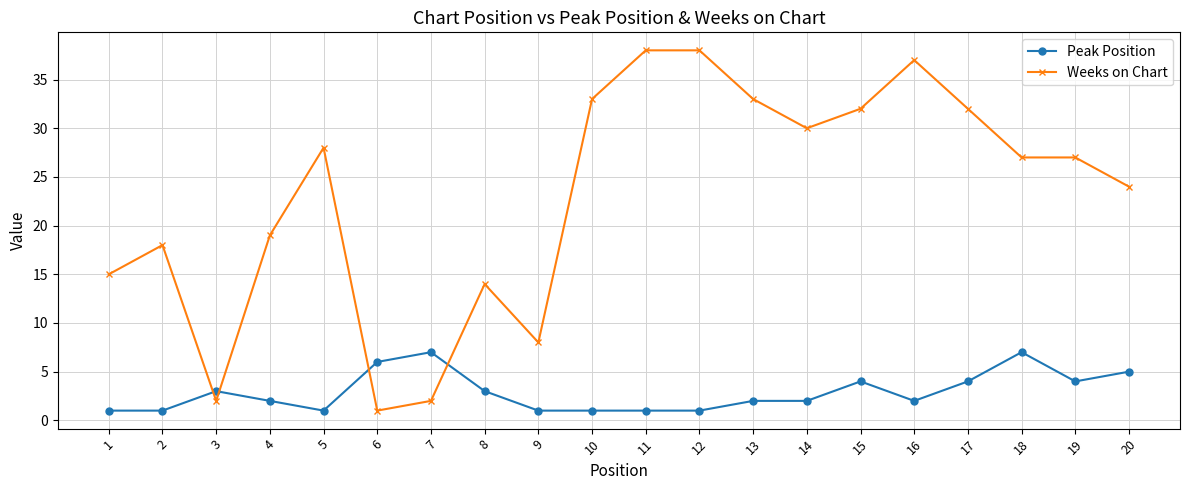

List the series in order of their peak value, lowest first.

Peak Position, Weeks on Chart